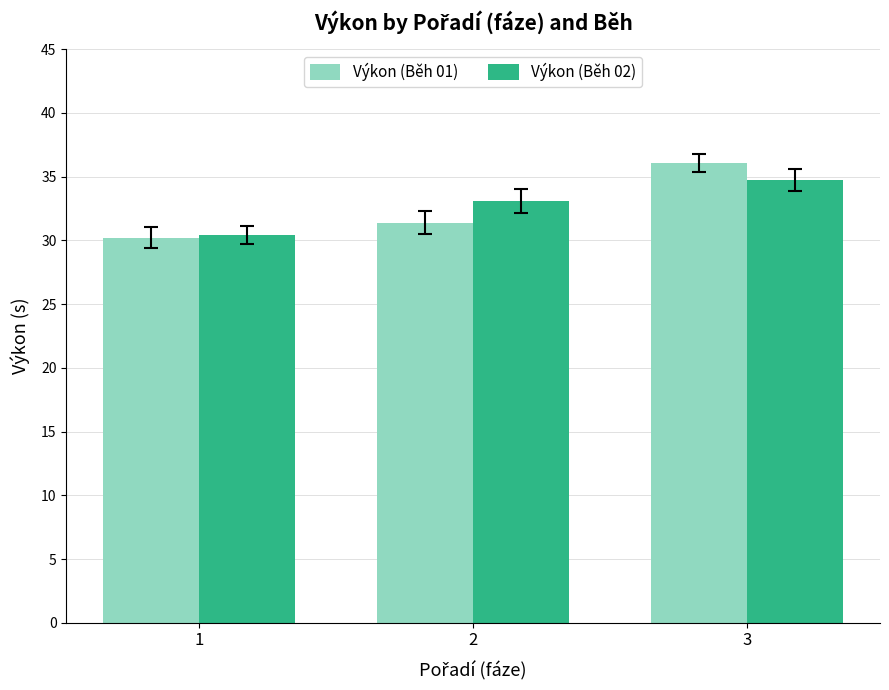

List the labels in order of Výkon (Běh 02) value, smallest first.

1, 2, 3